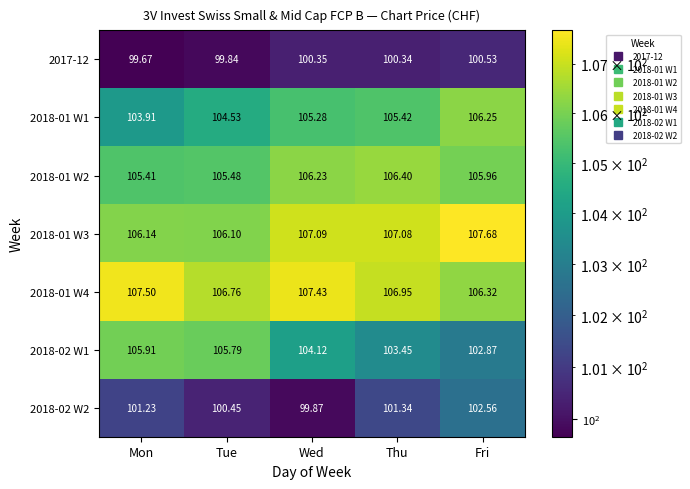

Which category has the lowest value across all series?

Mon